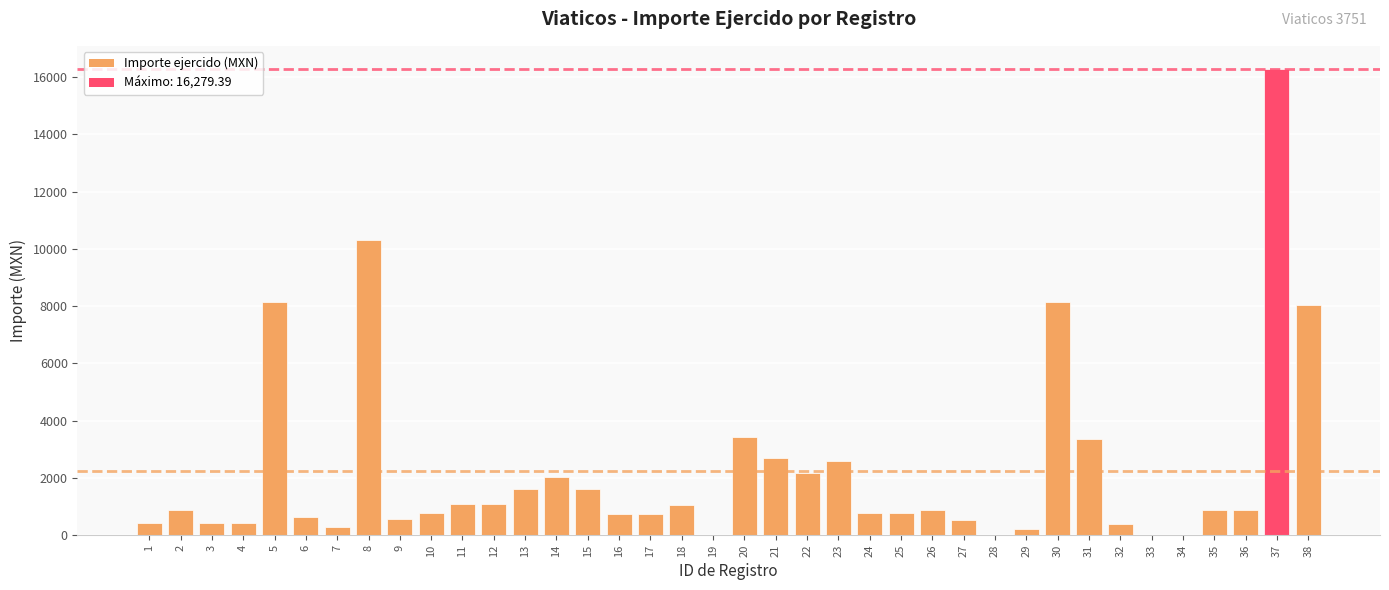

Which has a higher value, 19 or 1?

1